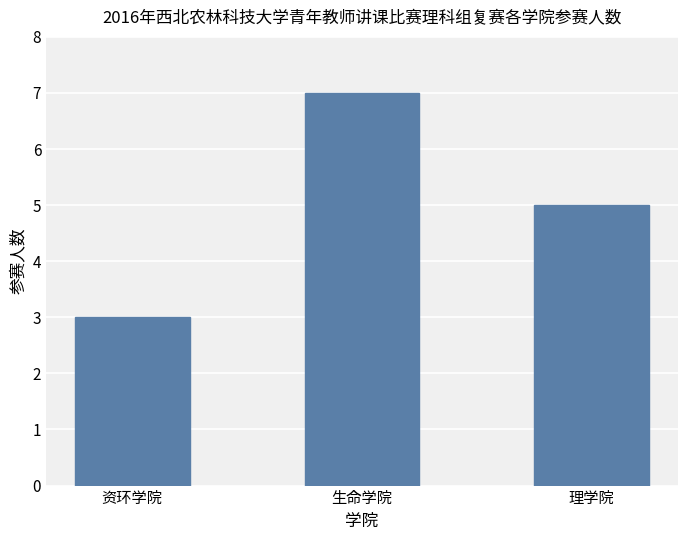

Which has a higher value, 生命学院 or 资环学院?

生命学院